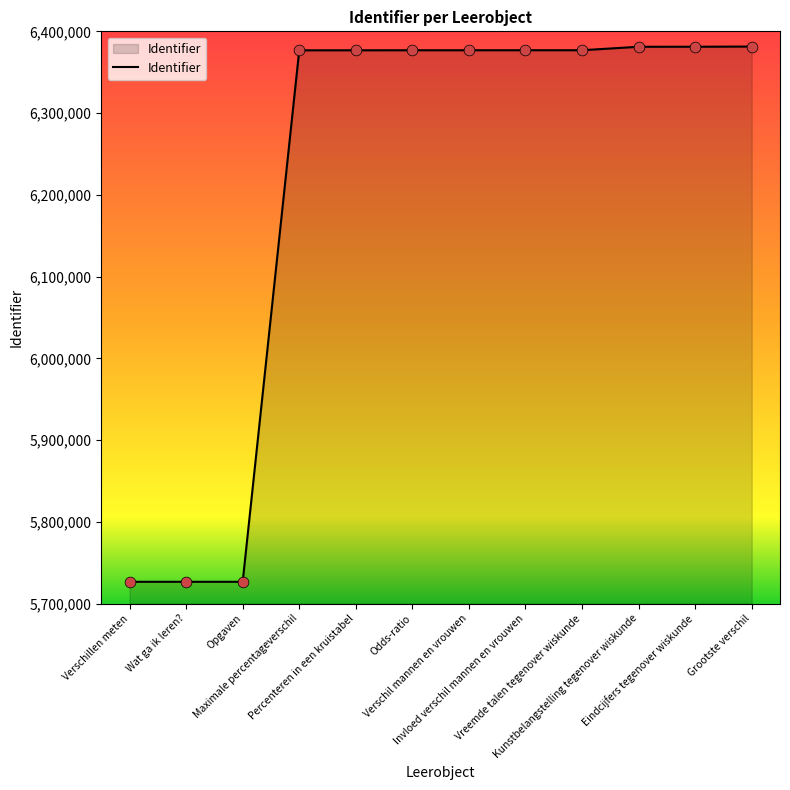

What is the change in value from Percenteren in een kruistabel to Grootste verschil?

+4583